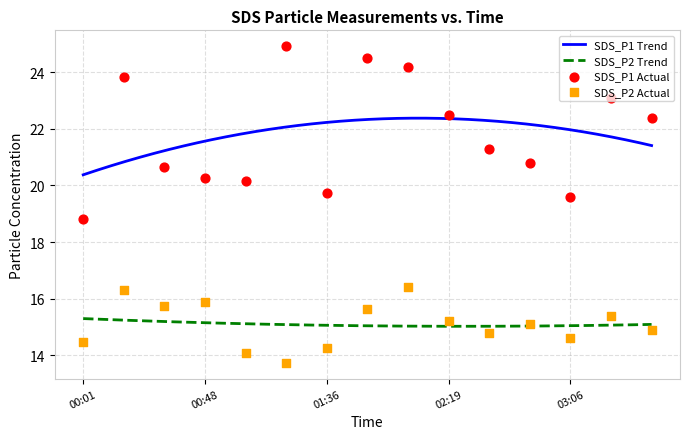

At which category is the sum across all series the highest?

2023-09-02 02:04